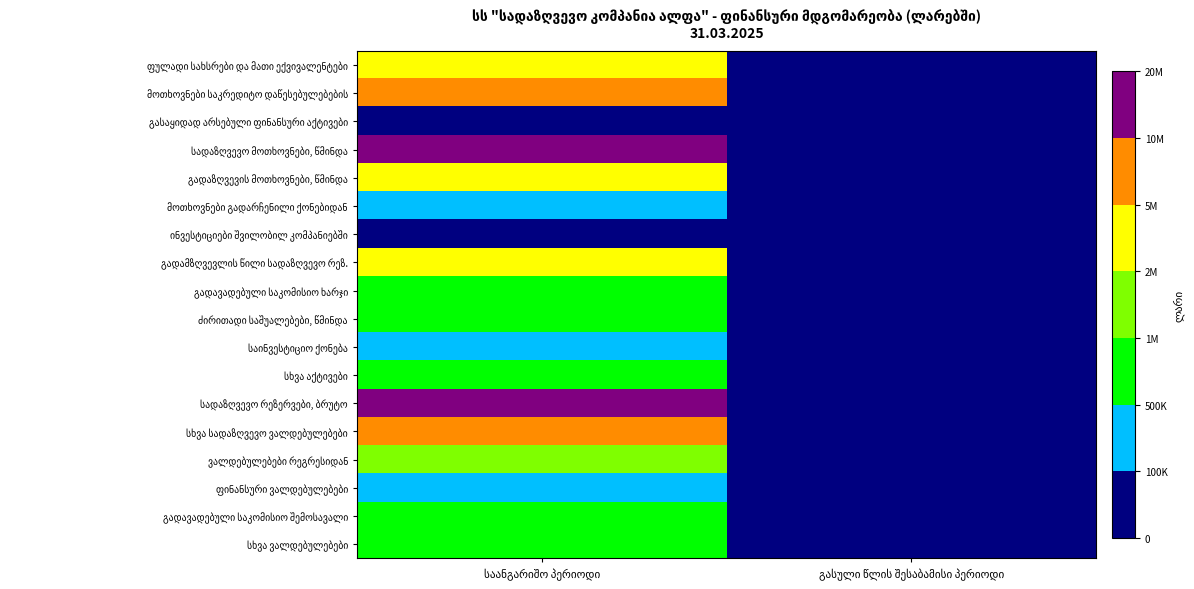

Is it true that გადავადებული საკომისიო ხარჯი equals 319014.7 at გასული წლის შესაბამისი პერიოდი?

False